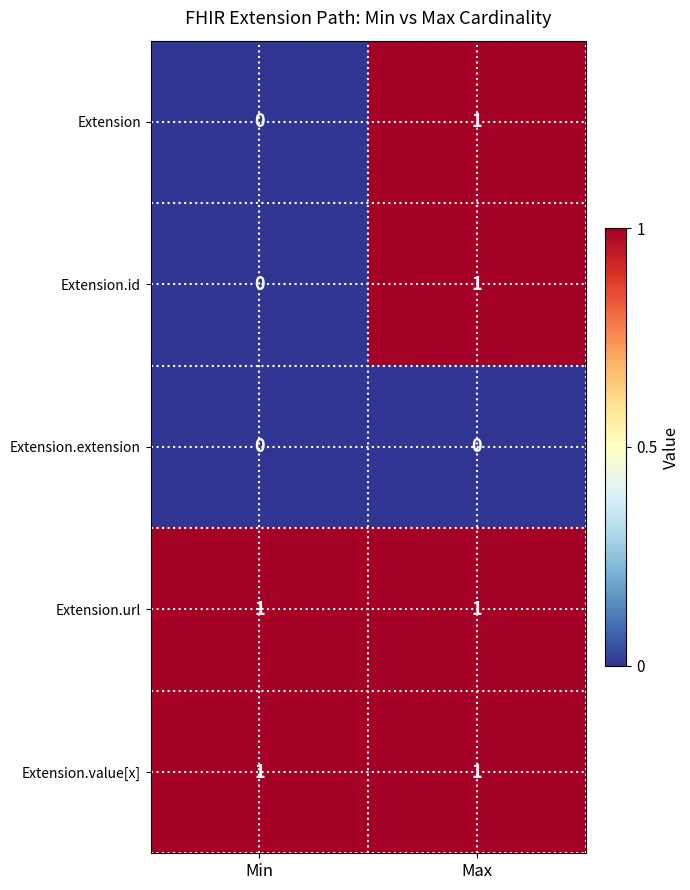

At which label does Extension reach its minimum?

Min